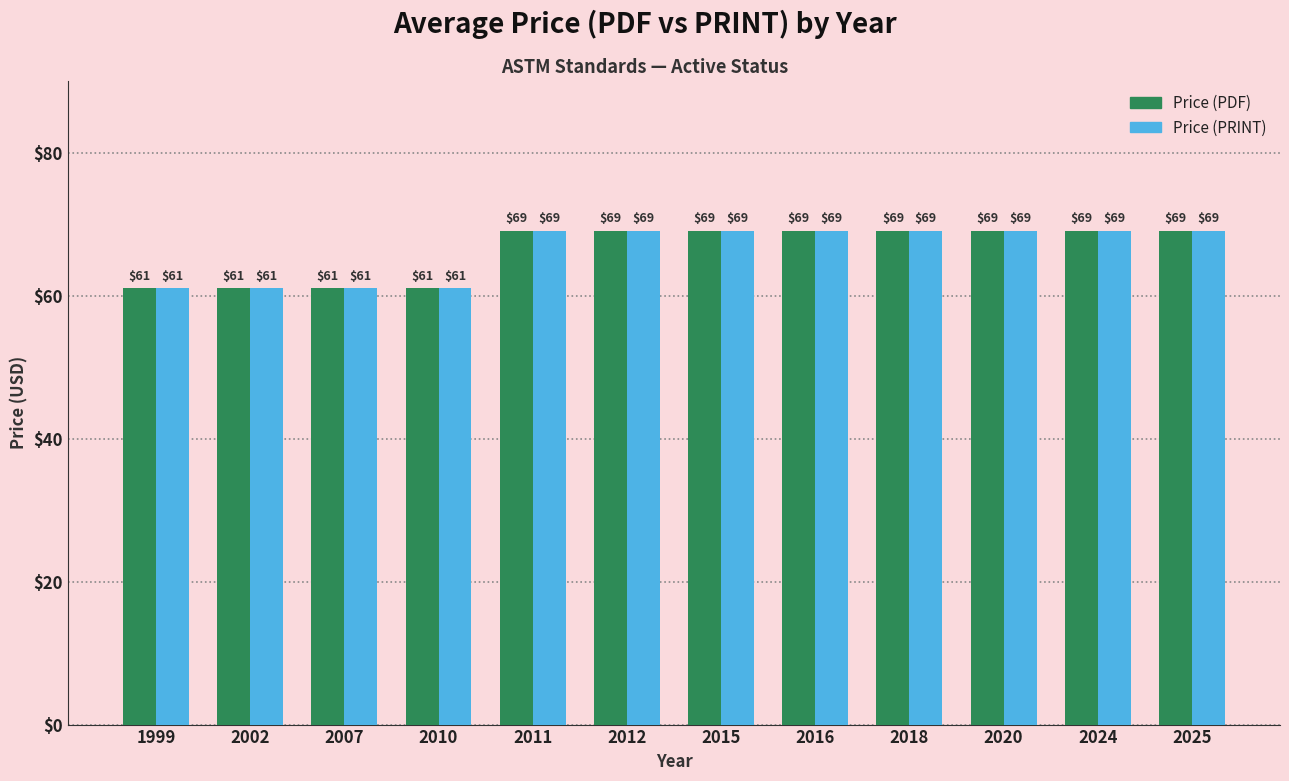

The Price (PDF) series shows 97 at 2012. True or false?

False